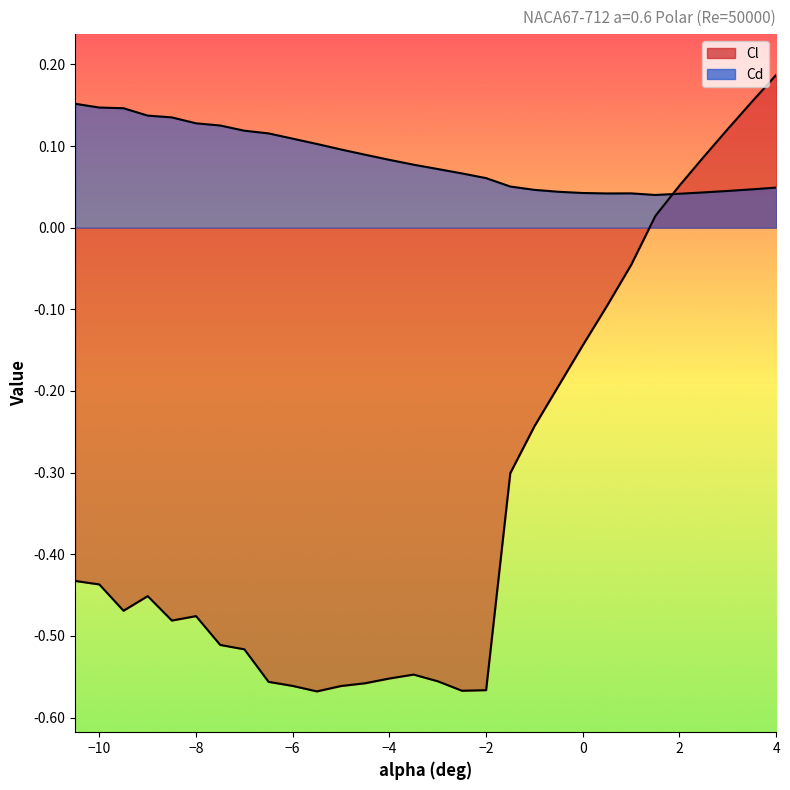

What is the value of the Cl point at the 3rd from the left?

-0.5